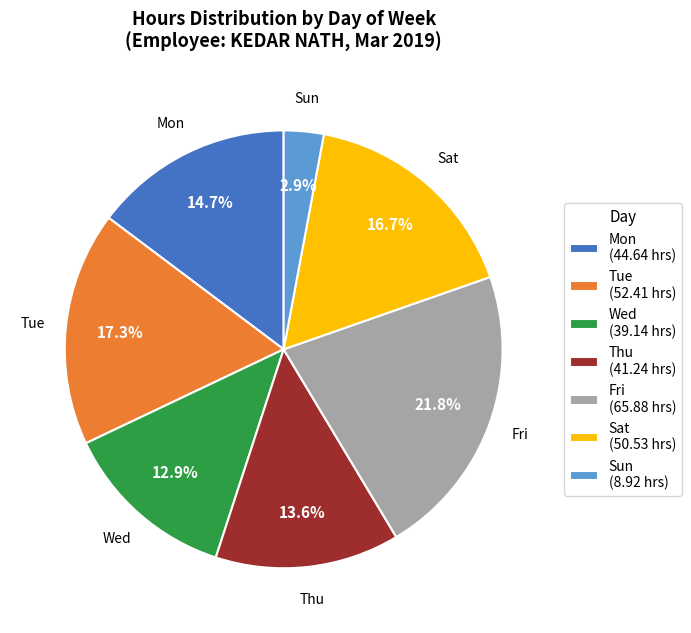

What is the smallest slice in the pie chart?

Sun